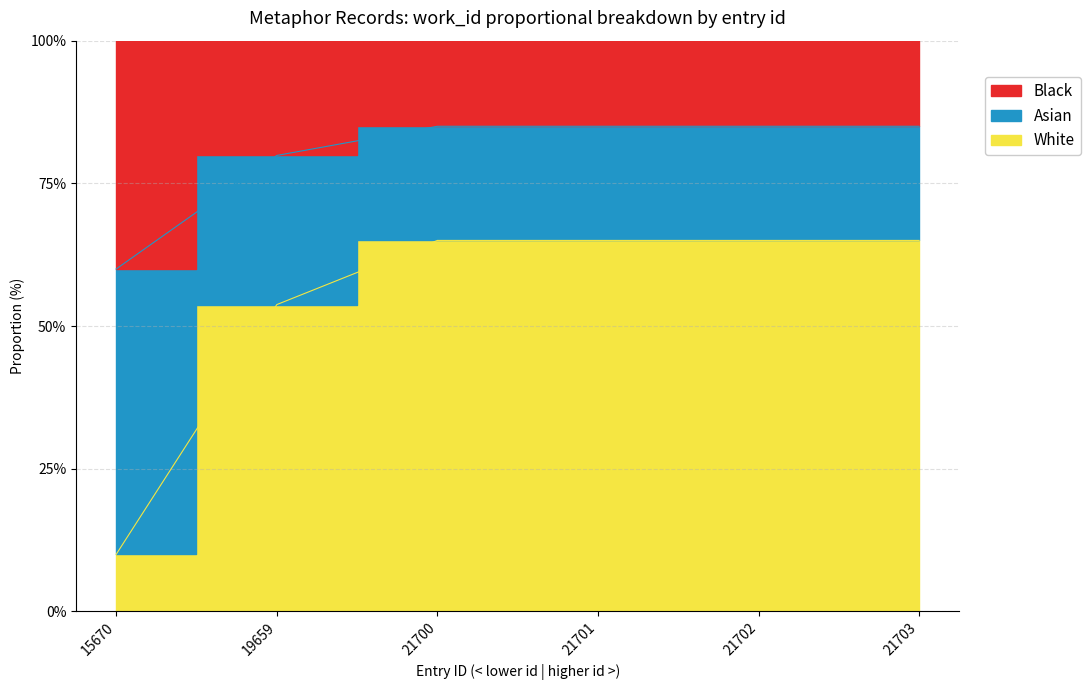

How many values are below 65?

2